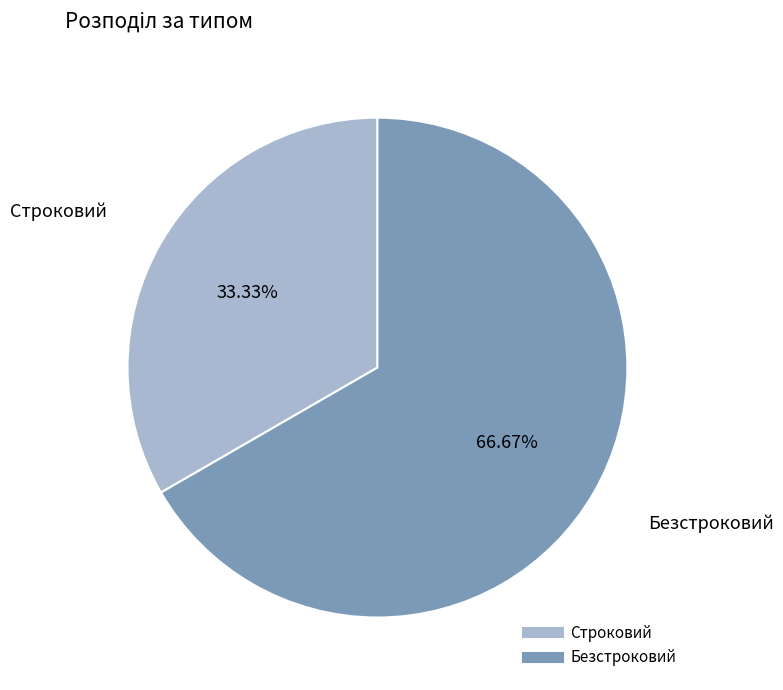

Is it true that Строковий is 24% of the pie?

False